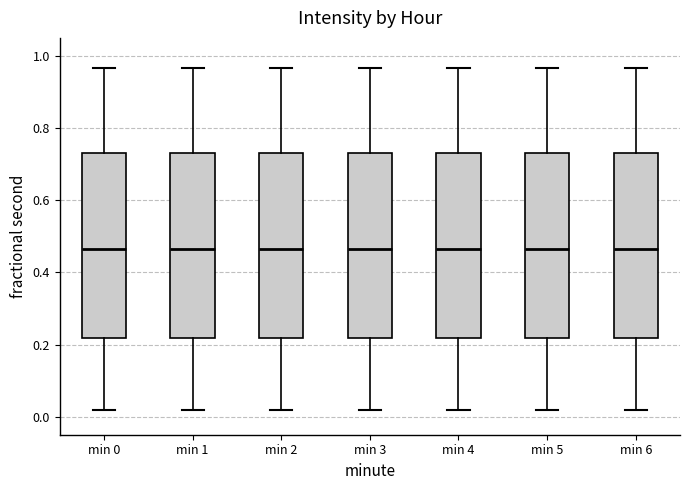

Where is the lower edge of the box for min 2 on the y-axis? The values are not printed on the chart, so give them approximately, as read against the axis.

0.22